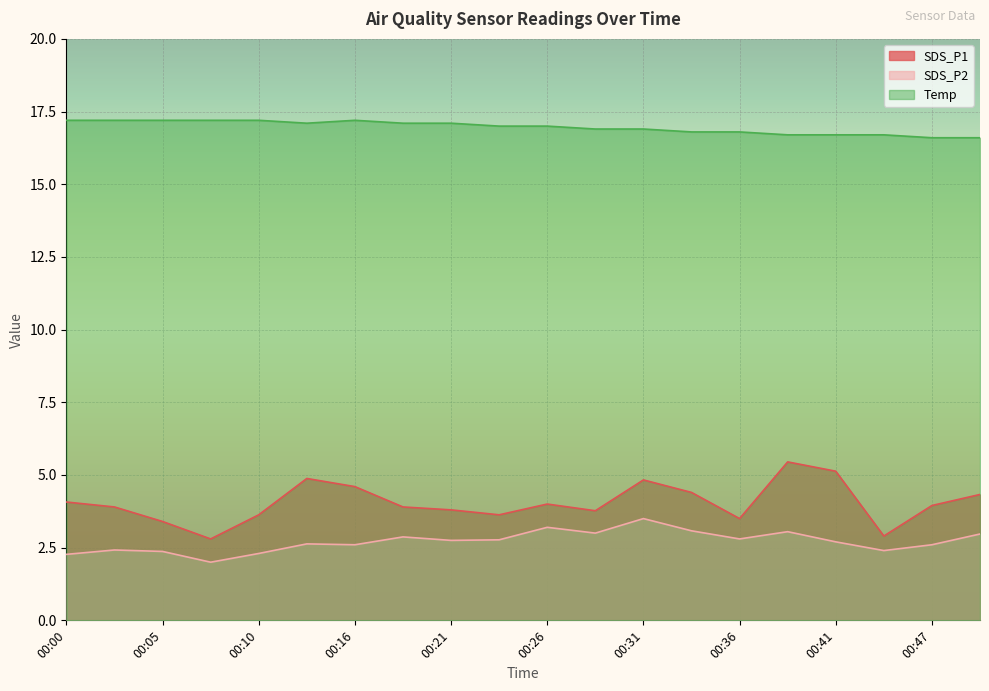

What is the difference between the Temp values at 00:21 and 00:44?

0.4